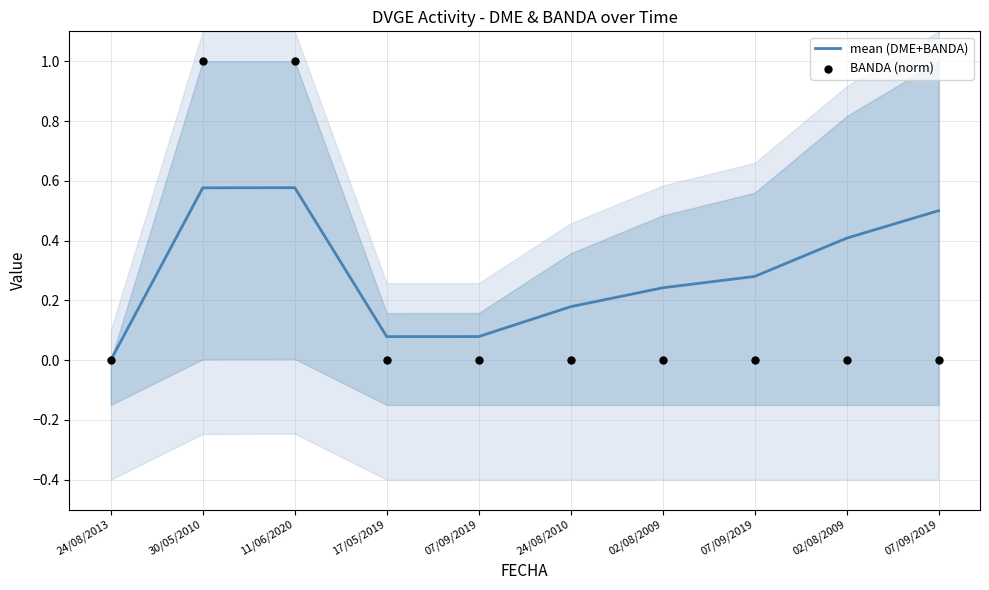

Which series contains the highest Y value?

BANDA (norm)